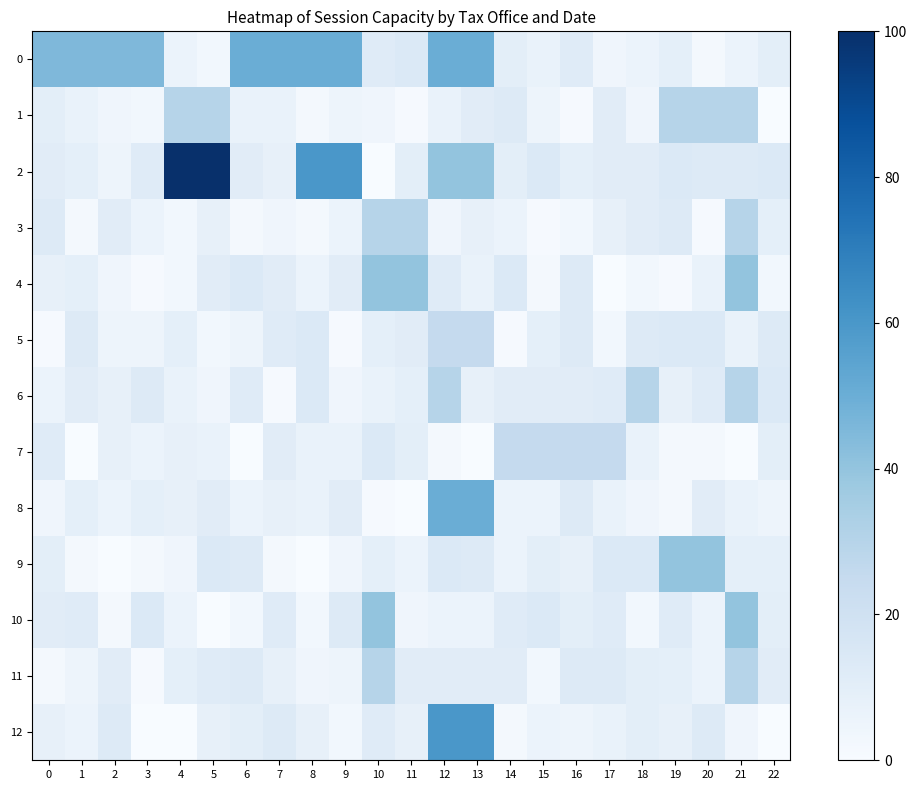

List the series in order of their peak value, highest first.

2, 12, 0, 8, 4, 9, 10, 1, 3, 6, 11, 5, 7